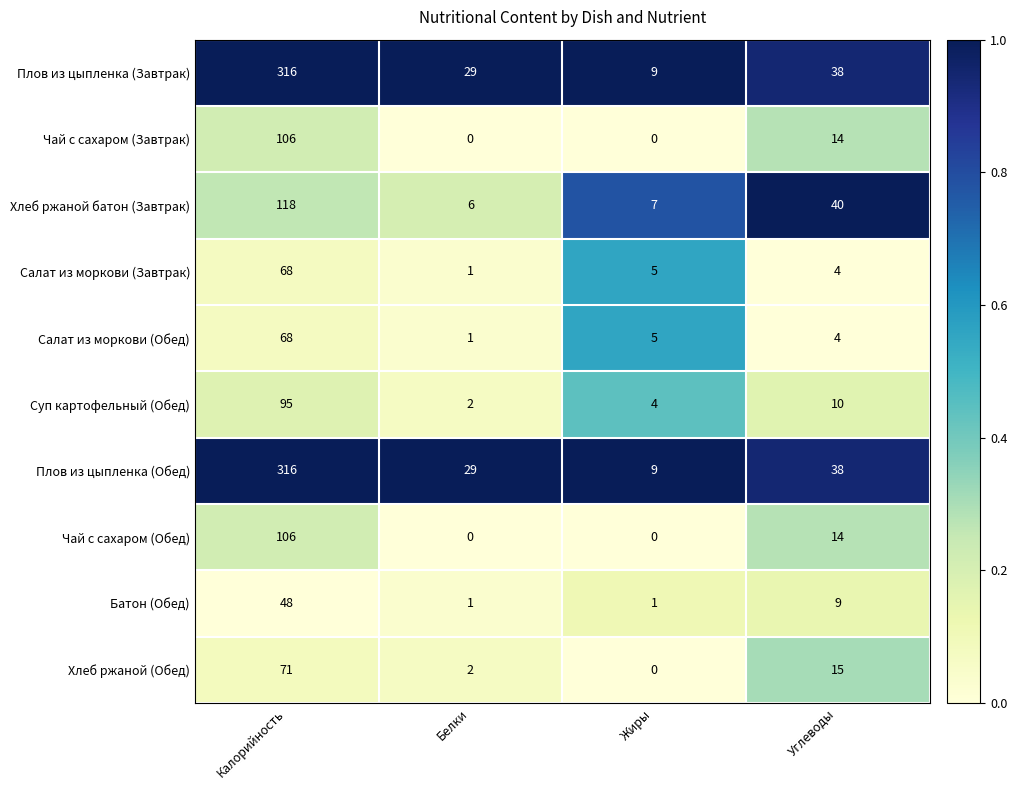

The value of Плов из цыпленка (Обед) at Белки is 16. True or false?

False